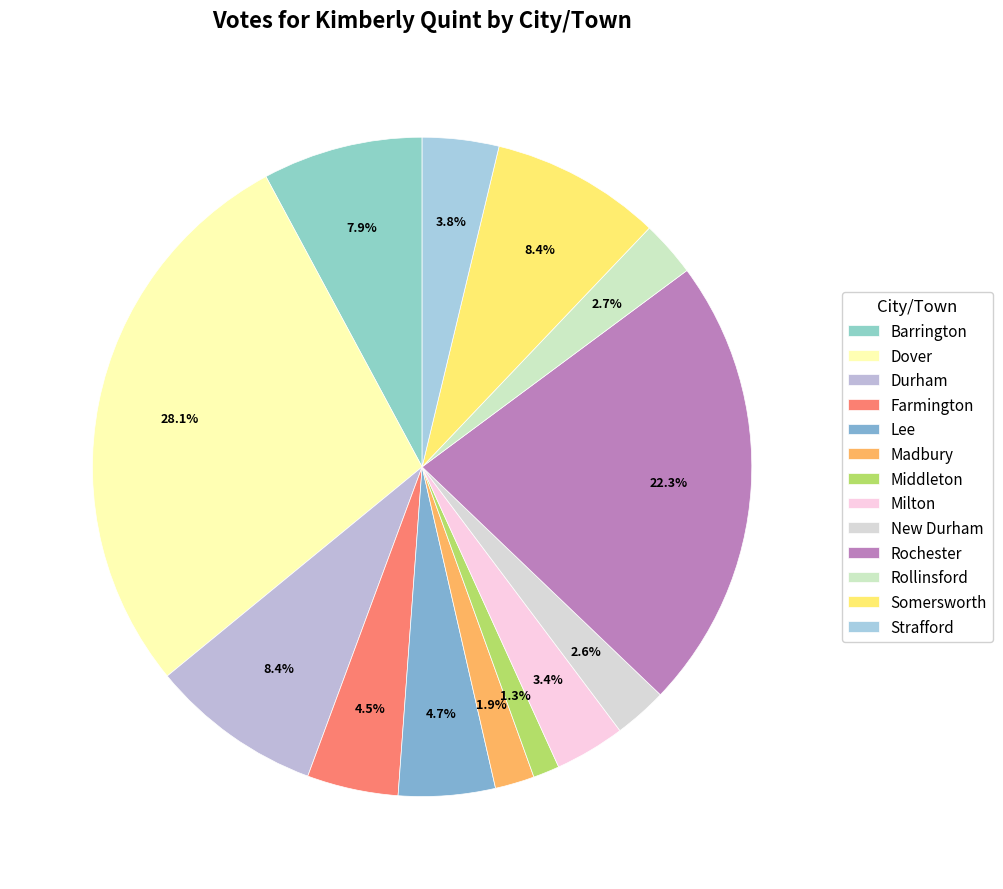

Is there any slice that represents more than half of the pie?

No